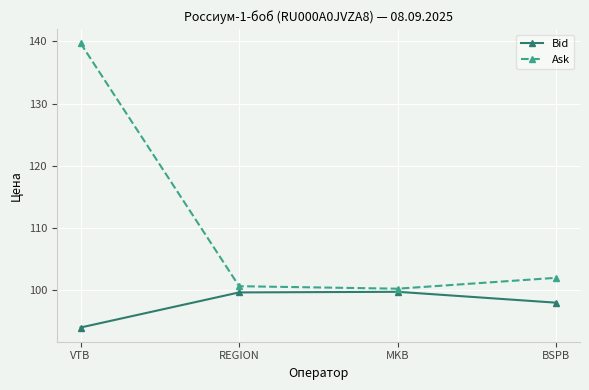

Is this an area chart (filled region under the line)?

No